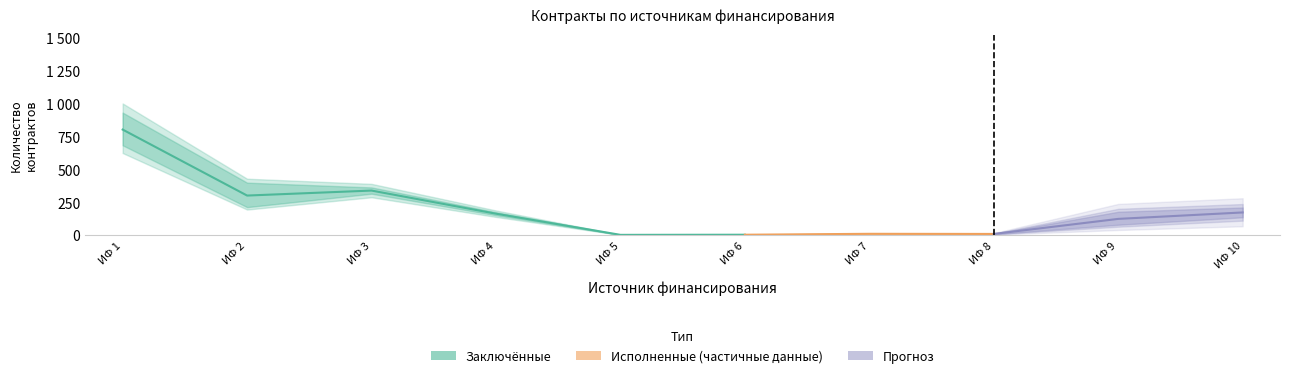

What is the smallest value displayed?

3